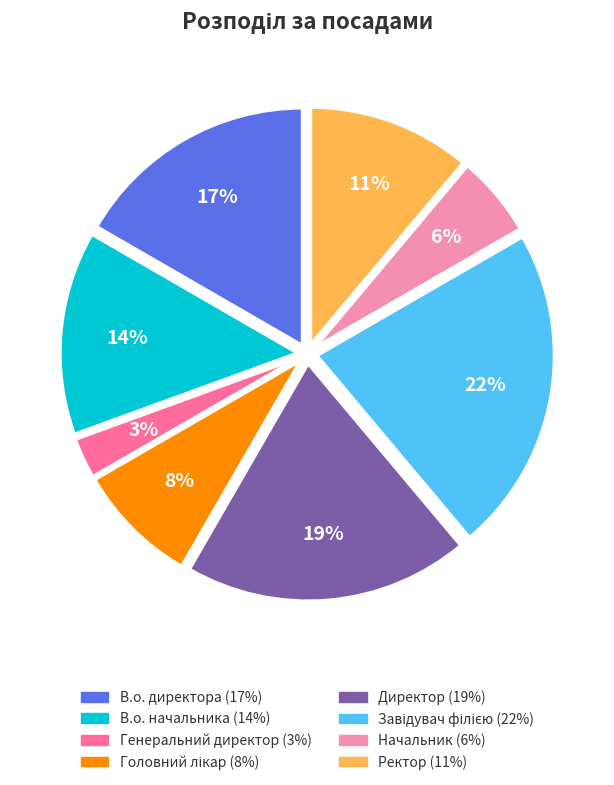

Does any single category account for the majority?

No